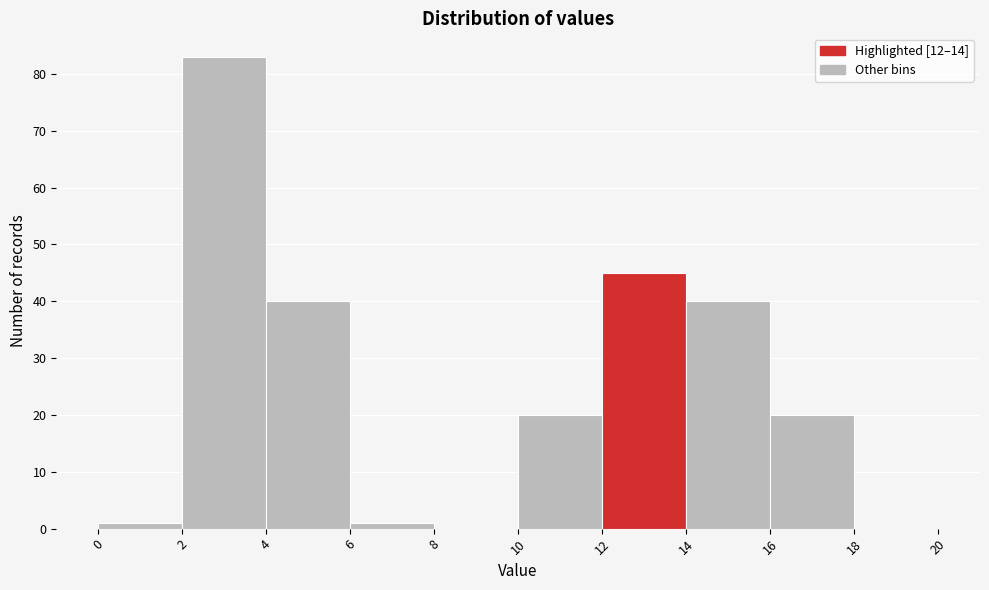

Reading left to right, list every bar in this chart as the range it spans on the x-axis followed by its height. The values are not printed on the chart, so give them approximately, as read against the axis.

0 to 2: 1
2 to 4: 83
4 to 6: 40
6 to 8: 1
8 to 10: 0
10 to 12: 20
12 to 14: 45
14 to 16: 40
16 to 18: 20
18 to 20: 0